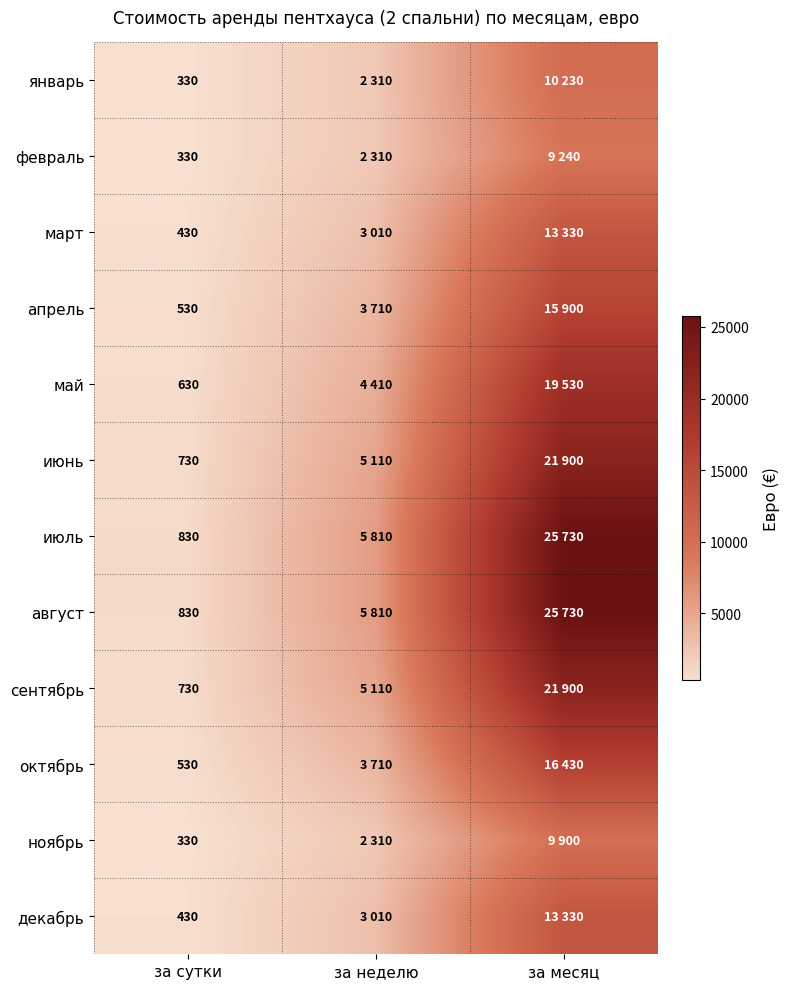

What is the total value across all series at за сутки?

6660